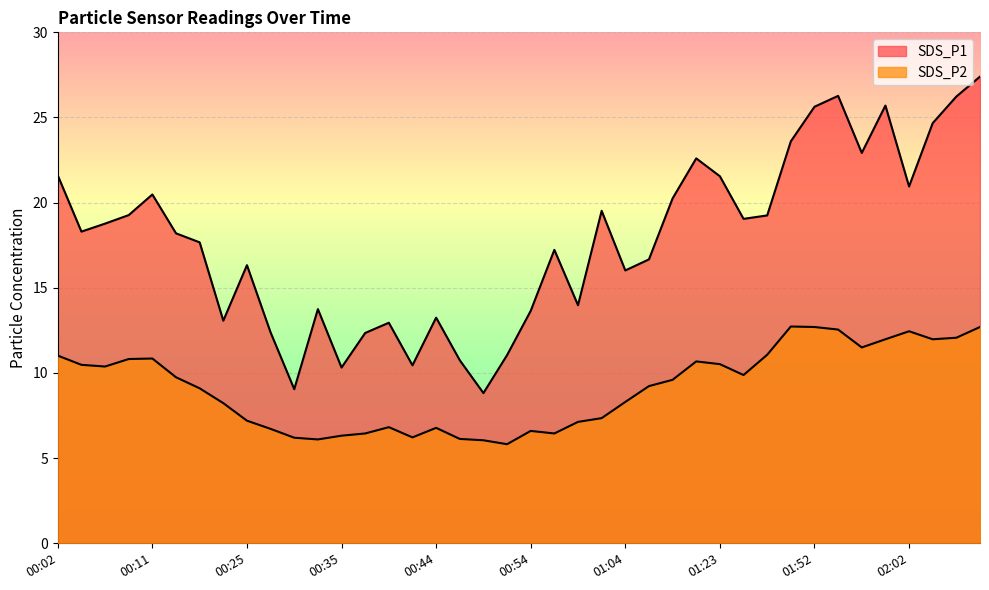

Rank the series by their maximum value, from lowest to highest.

SDS_P2, SDS_P1